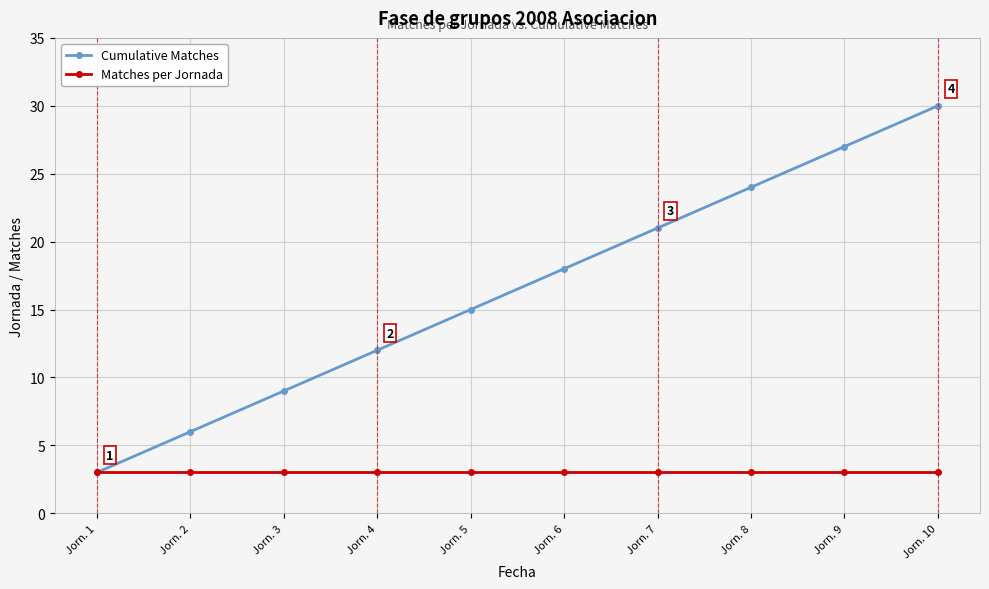

Which series has the largest range (max minus min)?

Cumulative Matches